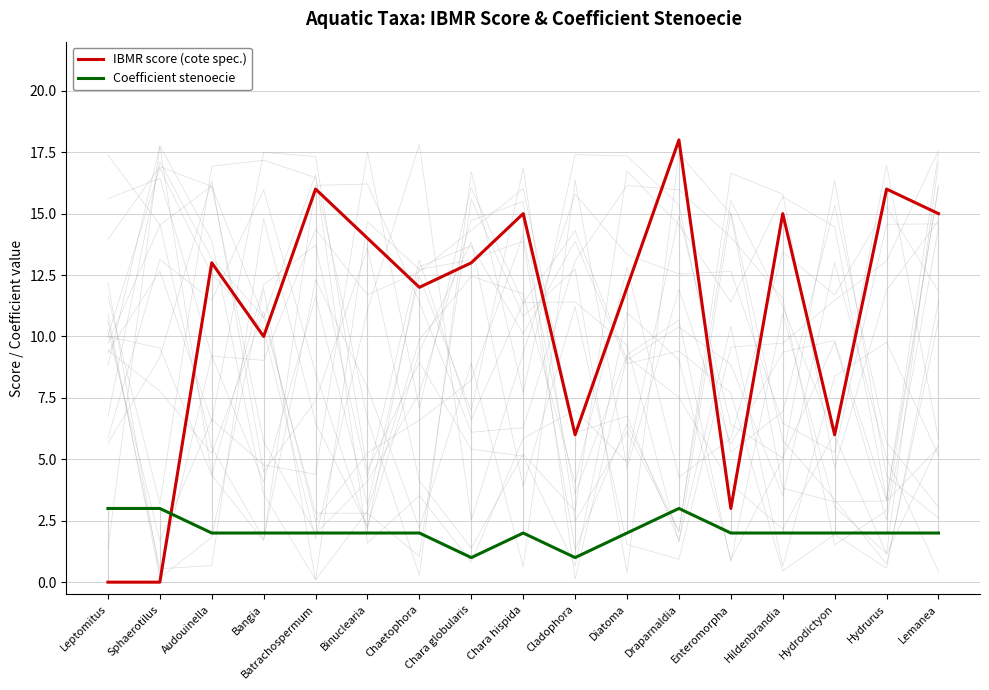

At which label is IBMR score (cote spec.) closest to 9?

Bangia